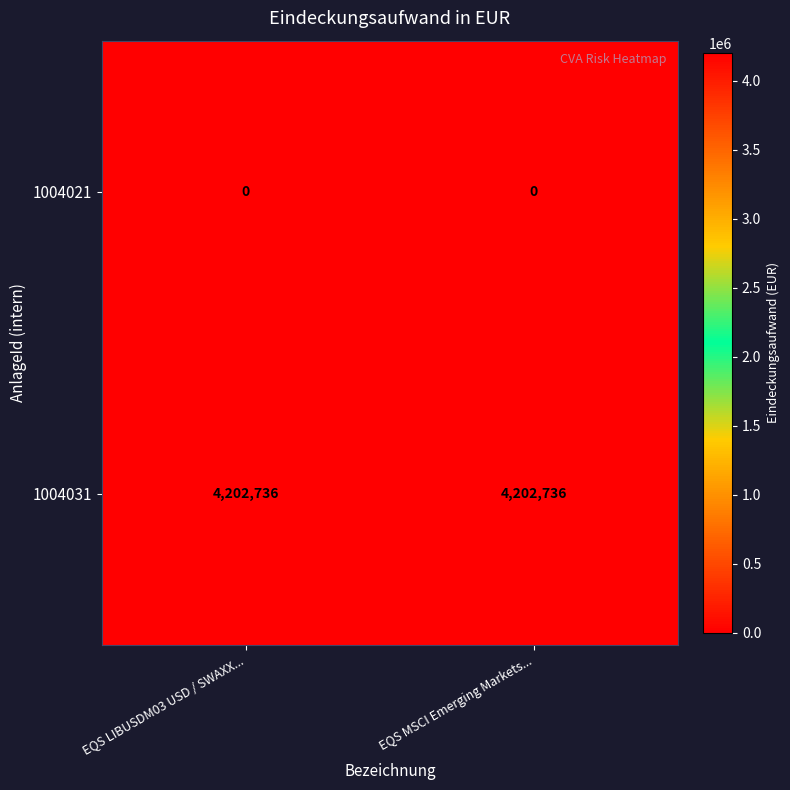

Which series has the largest total across all categories?

1004031